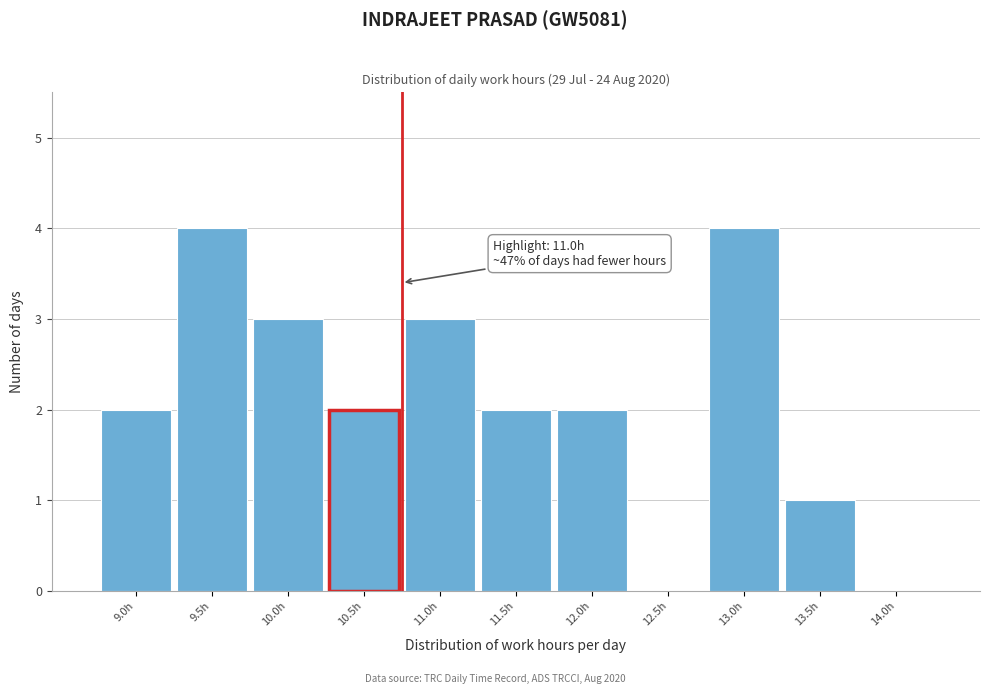

Reading right to left, transcribe all the data shown in this chart.

14.0h=0	13.5h=1	13.0h=4	12.5h=0	12.0h=2	11.5h=2	11.0h=3	10.5h=2	10.0h=3	9.5h=4	9.0h=2